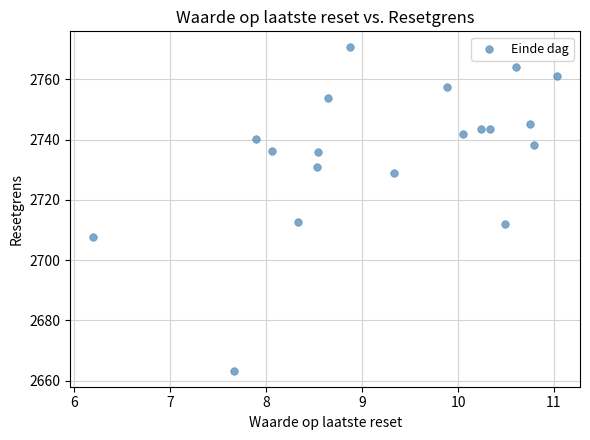

What is the range of Y values (max minus min)?

107.2